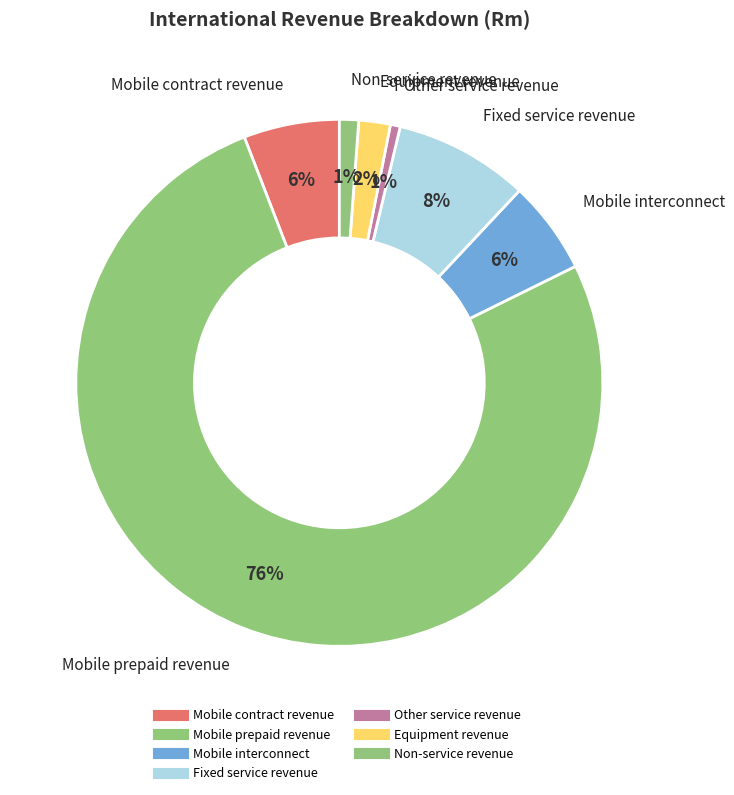

Count the number of slices in the pie.

7